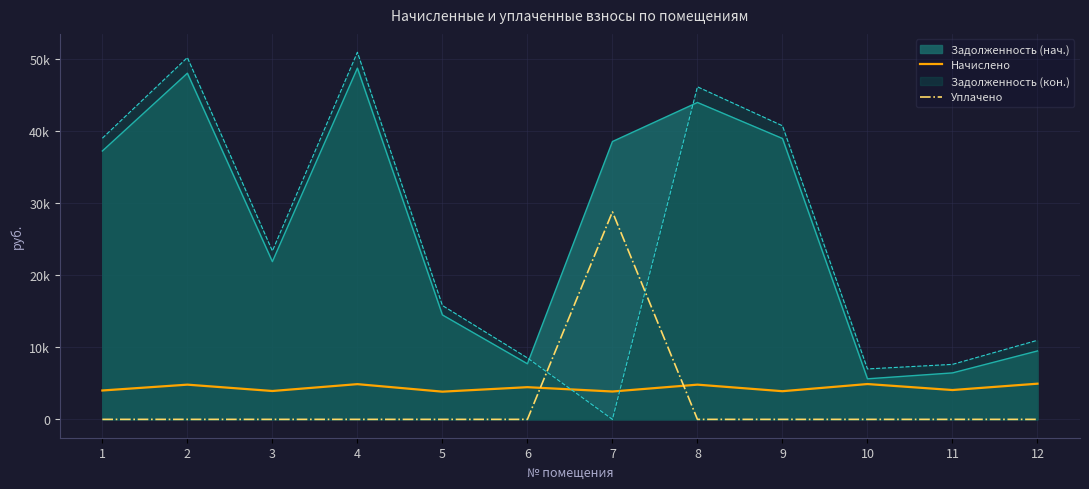

Rank the series by their maximum value, from highest to lowest.

Задолженность (кон.), Задолженность (нач.), Уплачено, Начислено